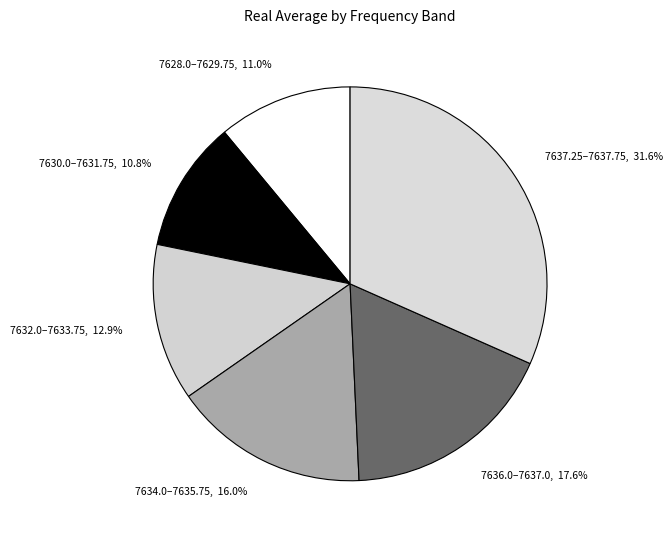

Between 7634.0–7635.75 and 7636.0–7637.0, which is larger?

7636.0–7637.0